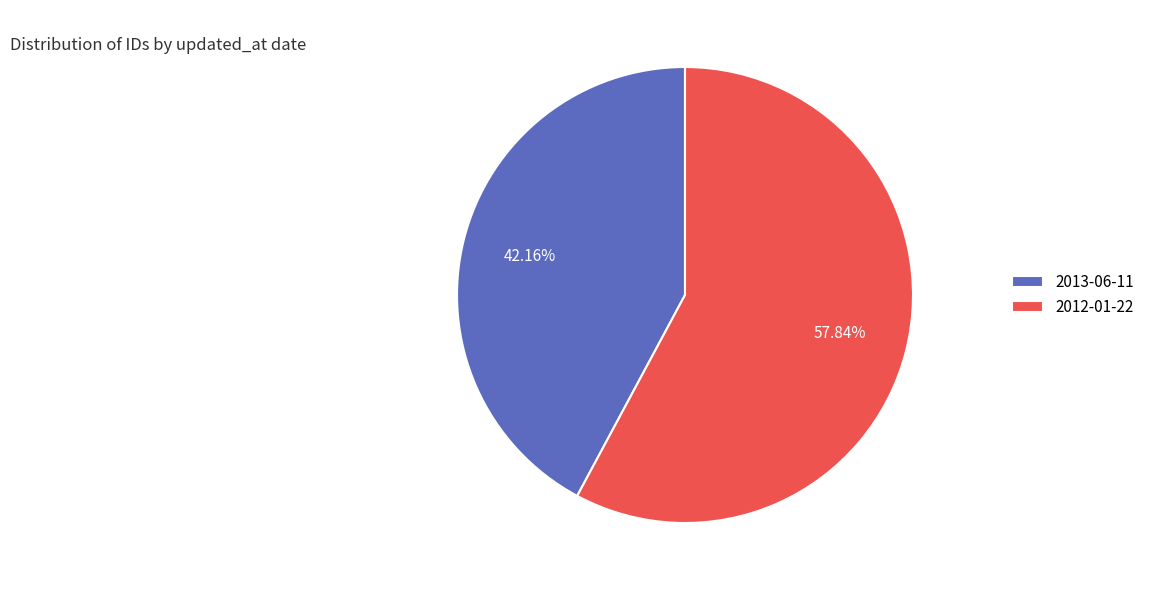

To the nearest percent, what percentage of the pie is 2012-01-22?

58%